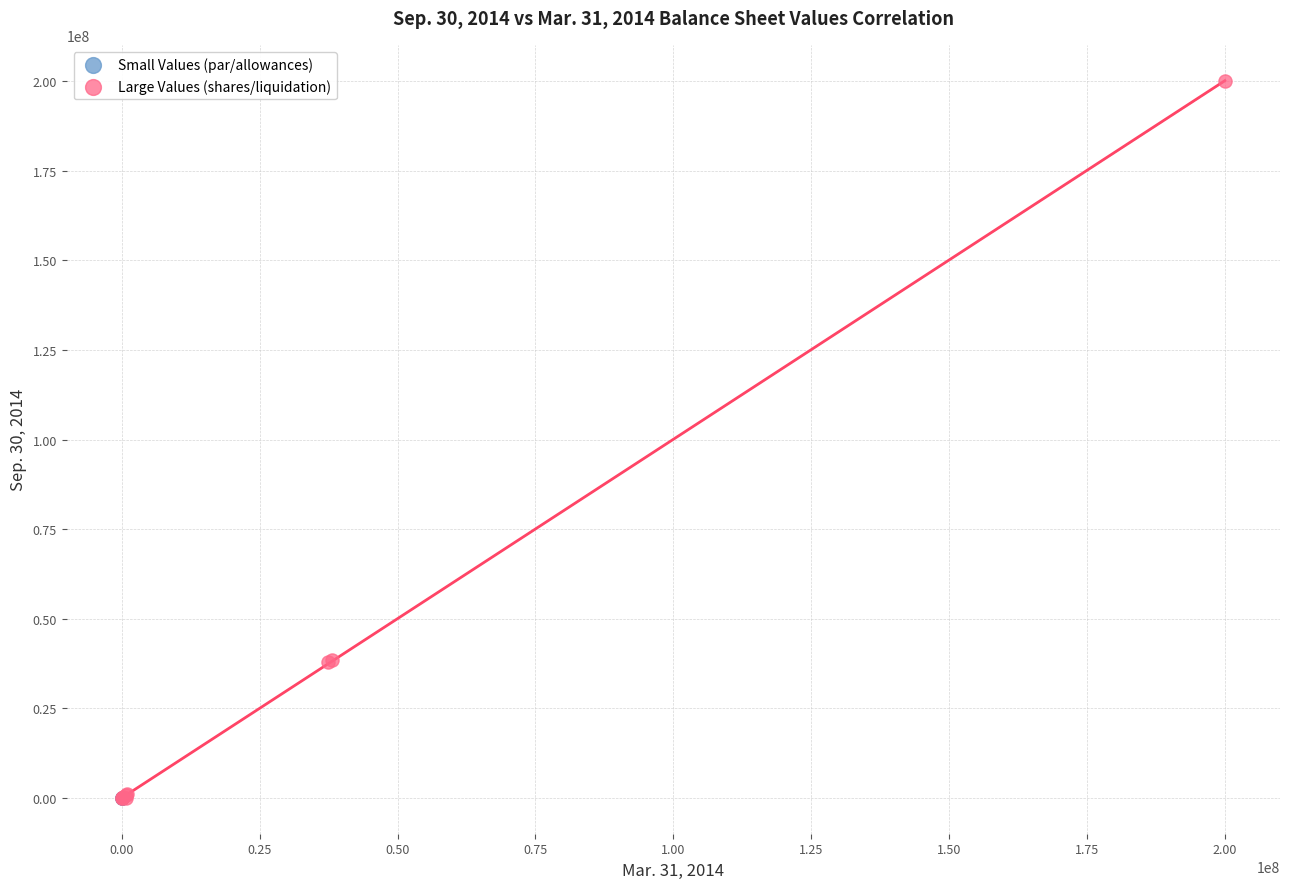

Which series has the largest Y range (max minus min)?

Large Values (shares/liquidation)